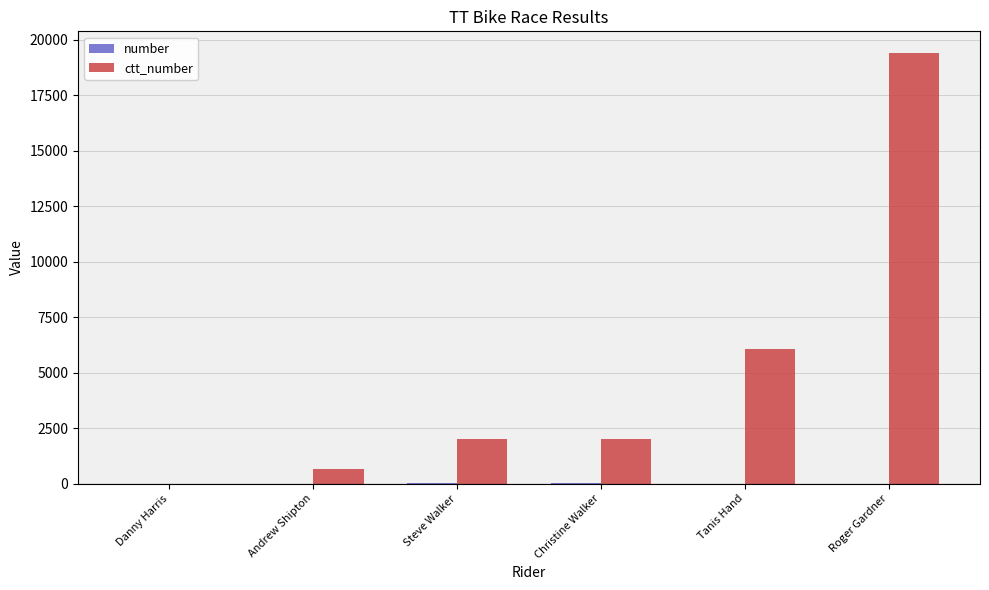

Which category has the highest value across all series?

Roger Gardner